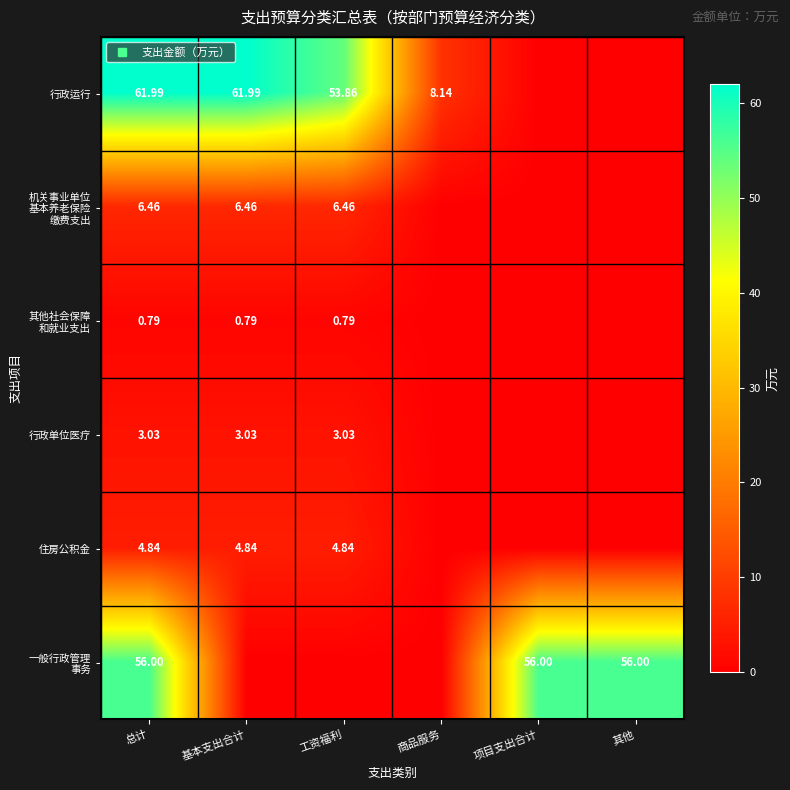

What is the difference between the maximum and minimum values in the 一般行政管理 事务 series?

56.0